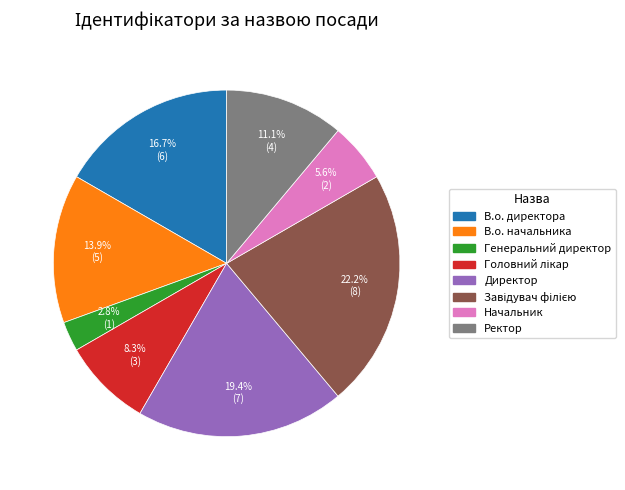

What is the ratio of the value at В.о. начальника to the value at В.о. директора?

0.8